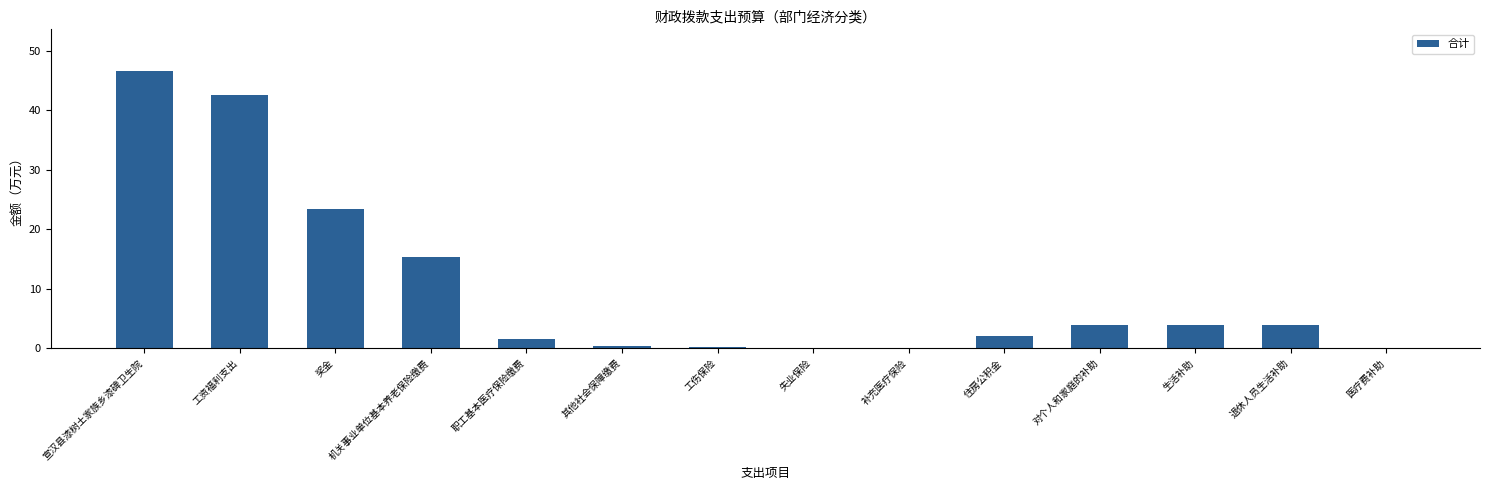

Approximately how many times larger is the value at 住房公积金 compared to 职工基本医疗保险缴费?

1.4